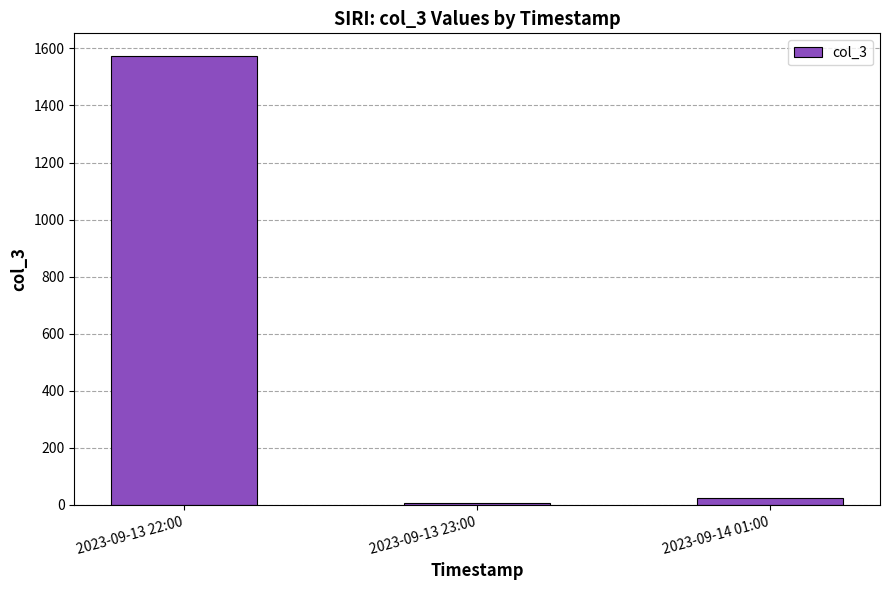

What is the label of the 3rd bar from the left?

2023-09-14 01:00